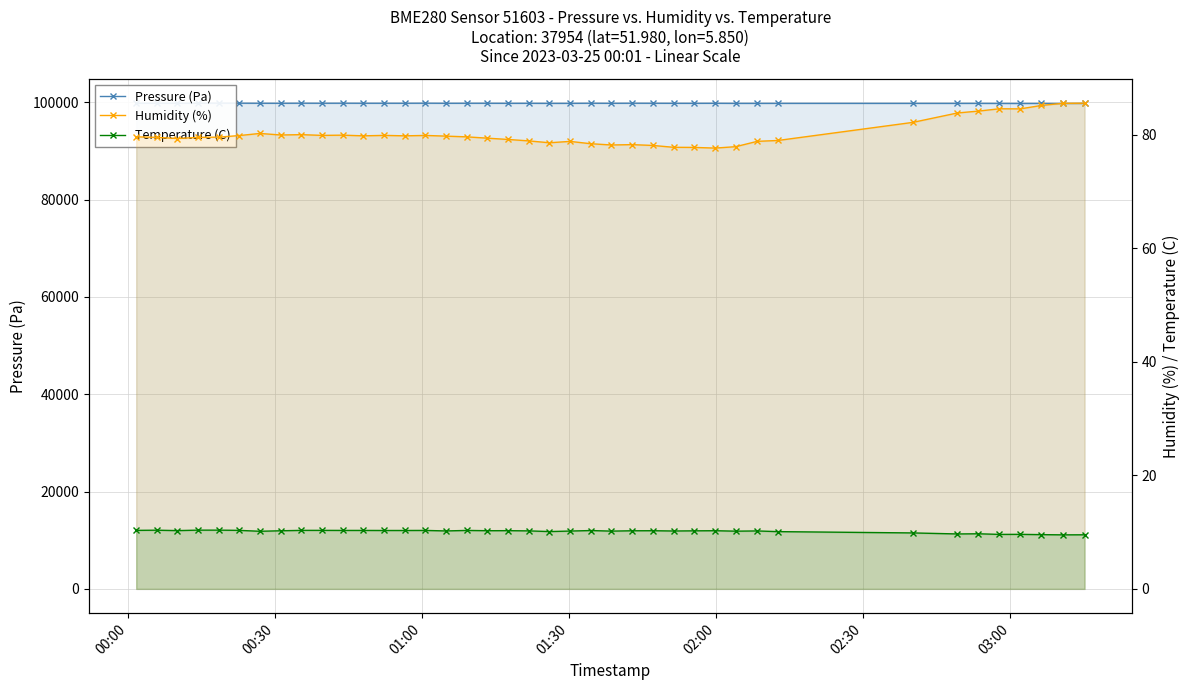

Rank the series by their maximum value, from lowest to highest.

Temperature (C), Humidity (%), Pressure (Pa)